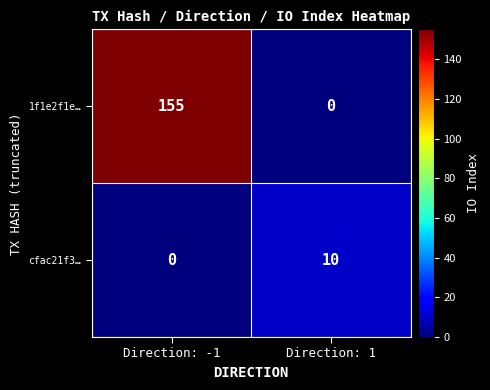

Rank the series by their average value, from lowest to highest.

cfac21f3…, 1f1e2f1e…